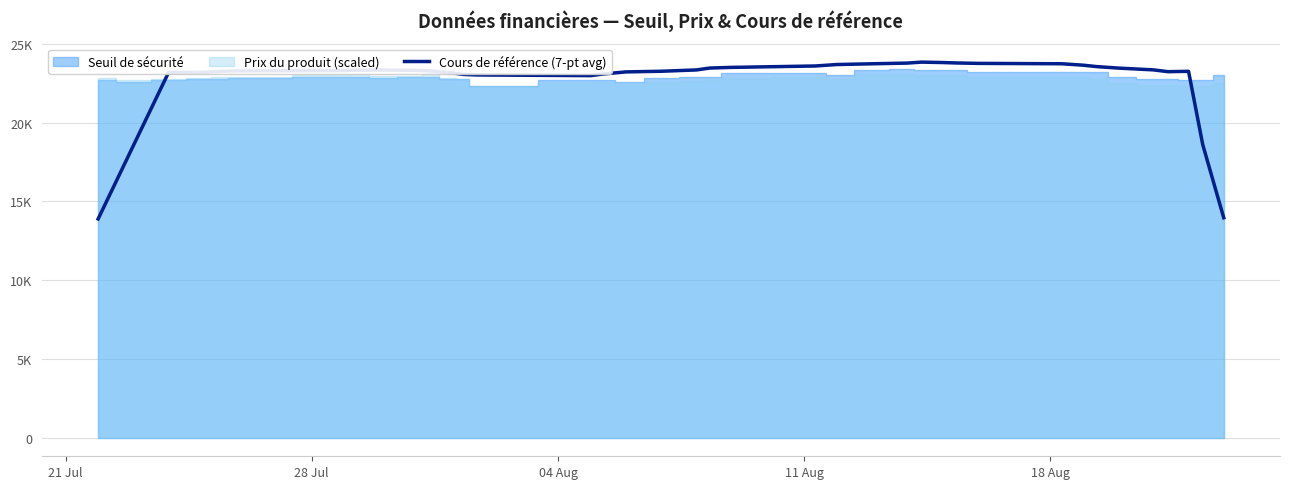

Reading left to right, list all the values displayed in this chart.

13881.2	18525.2	23169.2	23187.6	23246.1	23284.9	23302.6	23327.7	23342.3	23314.7	23287.1	23176.1	23059.6	23028.3	23022.4	22982.5	23094.8	23220.1	23260.3	23344.8	23463.3	23505.6	23595.6	23687.5	23735.0	23779.3	23840.4	23815.0	23787.6	23760.6	23736.8	23647.3	23554.8	23462.3	23348.0	23233.8	23256.5	18606.6	13956.7